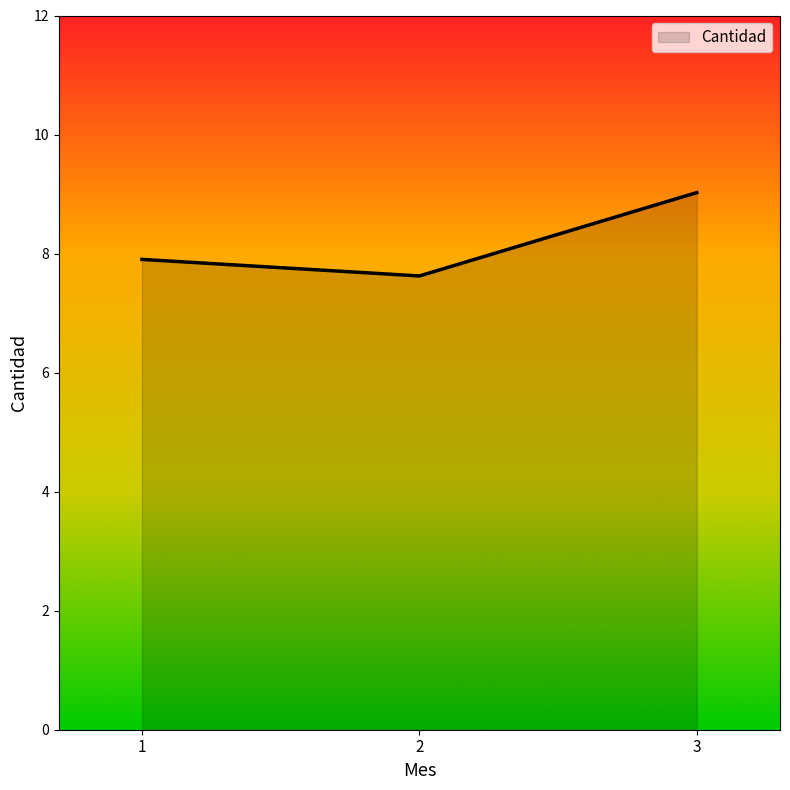

Read the value at 2.

7.6